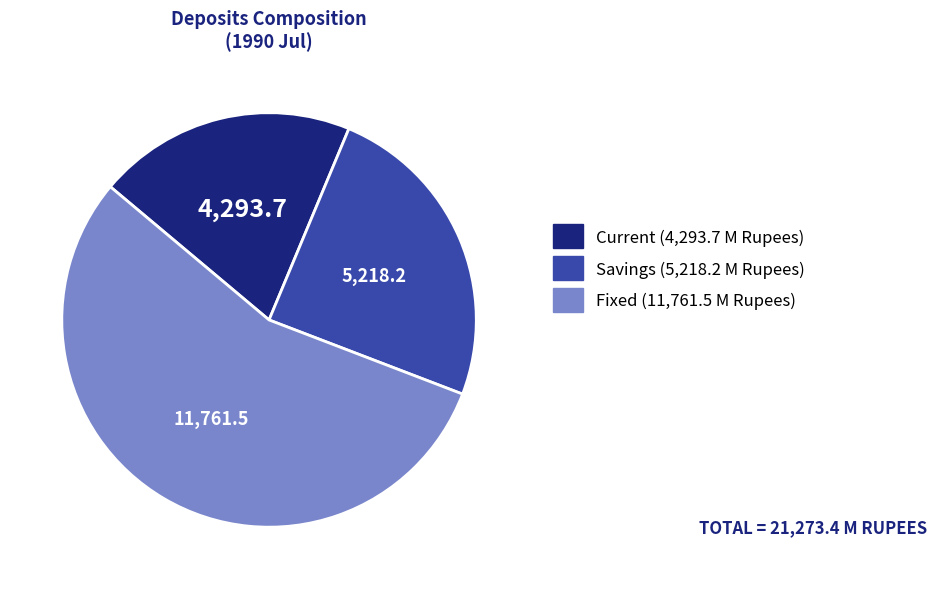

Is there a majority slice in this chart?

Yes